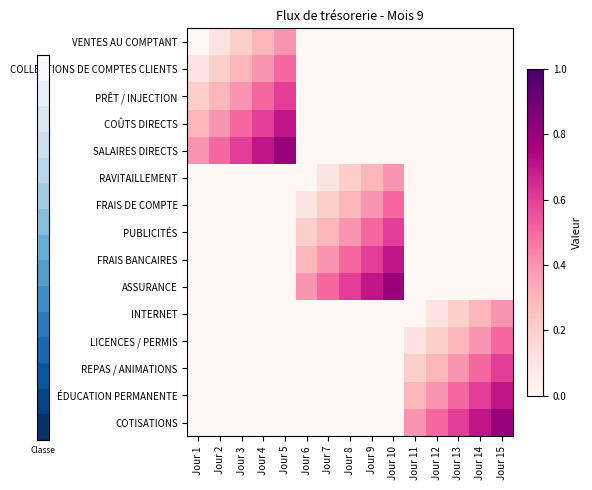

What is the total value across all series at Jour 3?

2.0